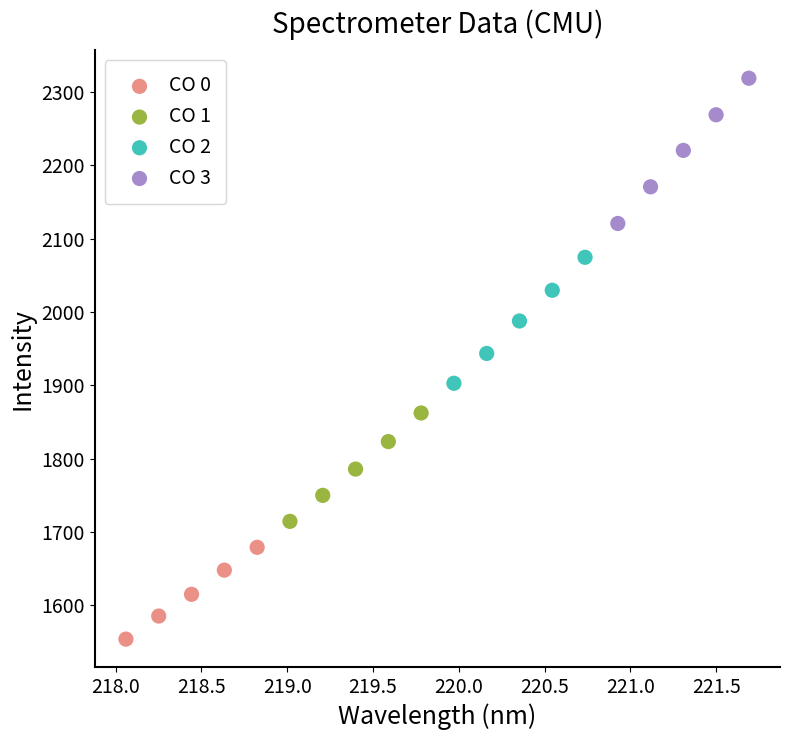

Which series contains the highest Y value?

CO 3